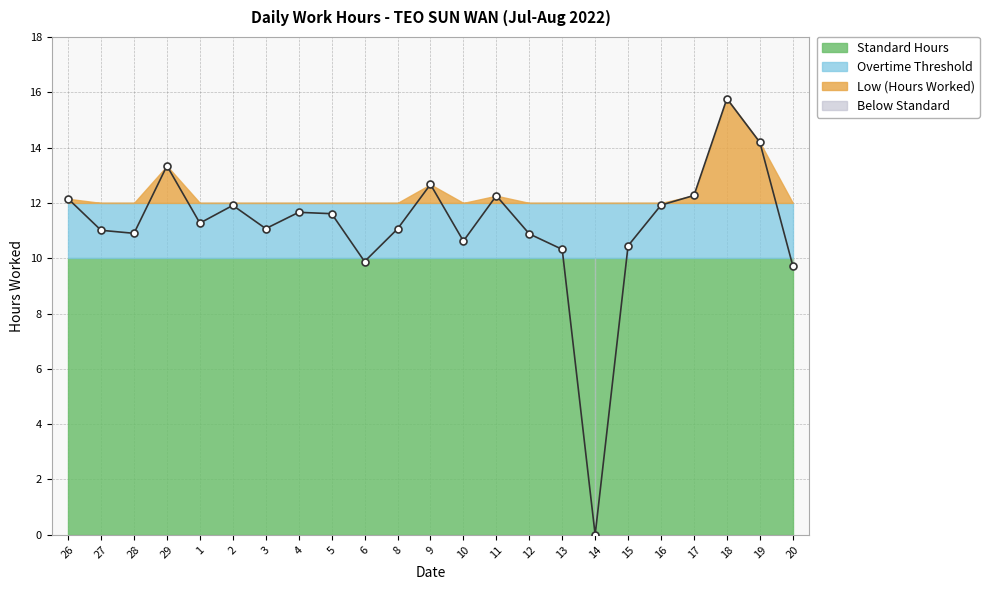

Rank the series by their average value, from highest to lowest.

Overtime Threshold, Low (Hours Worked), Standard Hours